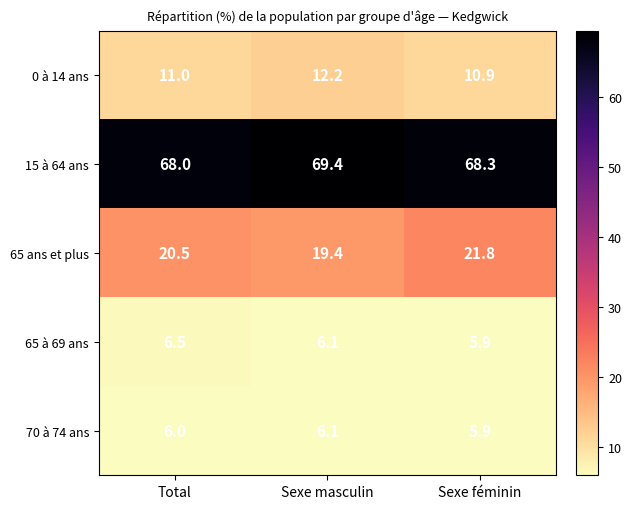

Where is 70 à 74 ans nearest to the value 6?

Total